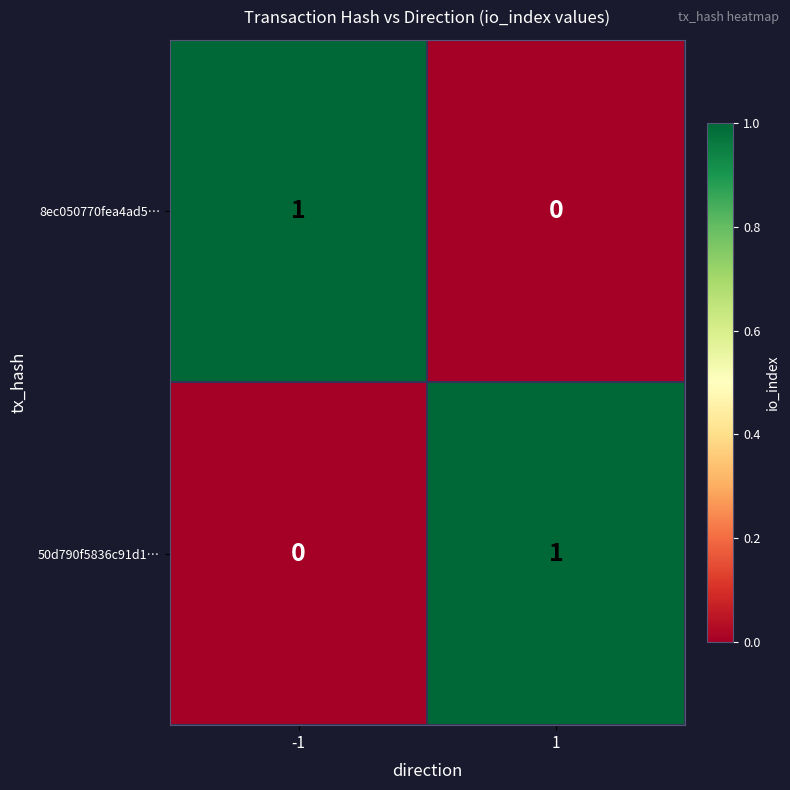

Reading left to right, list all the values displayed in this chart.

8ec050770fea4ad5…: -1=1	1=0
50d790f5836c91d1…: -1=0	1=1